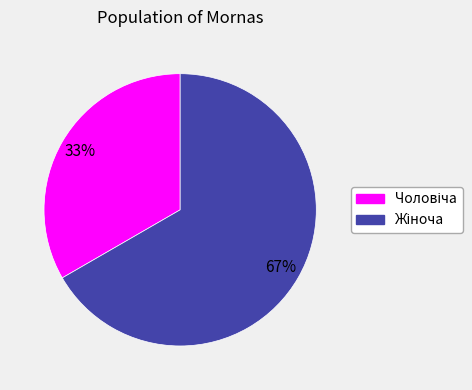

To the nearest percent, what is the average slice percentage?

50%